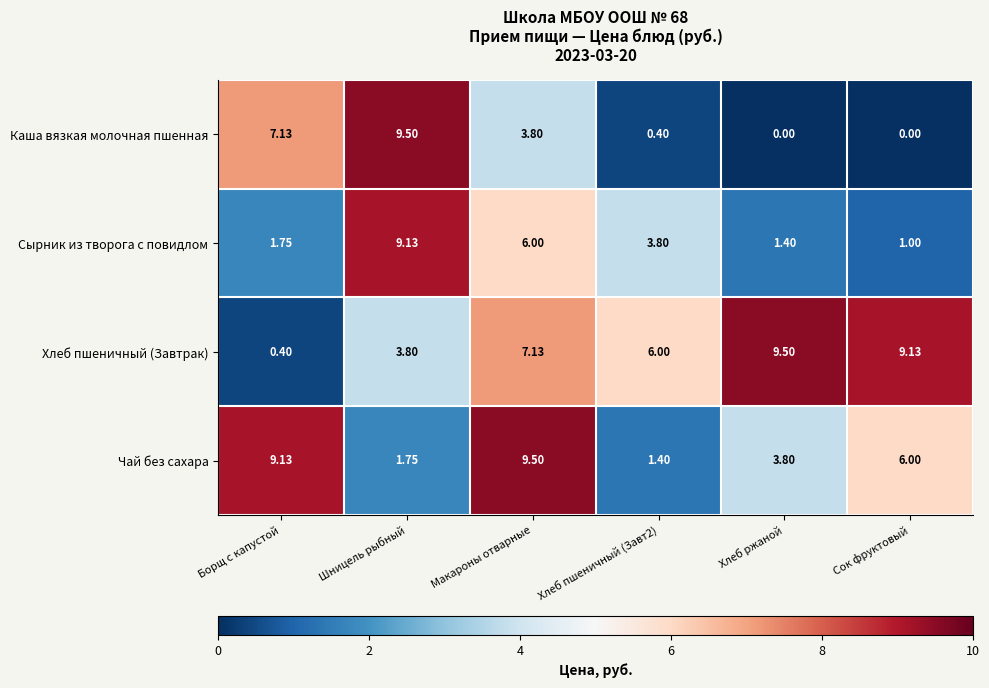

Rank the series at Макароны отварные from lowest to highest value.

Каша вязкая молочная пшенная, Сырник из творога с повидлом, Хлеб пшеничный (Завтрак), Чай без сахара